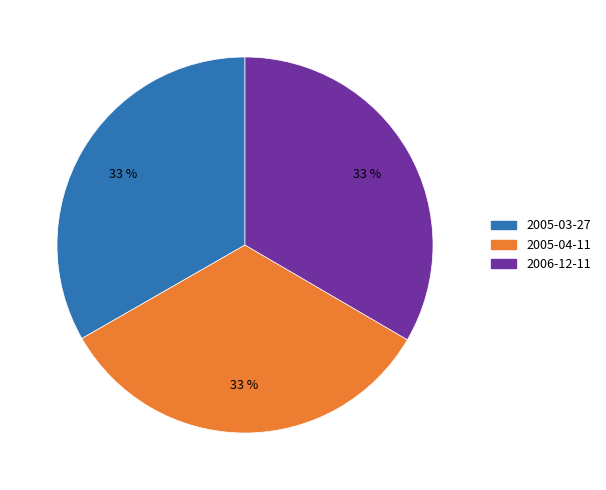

True or false: 2006-12-11 accounts for 45% of the total.

False